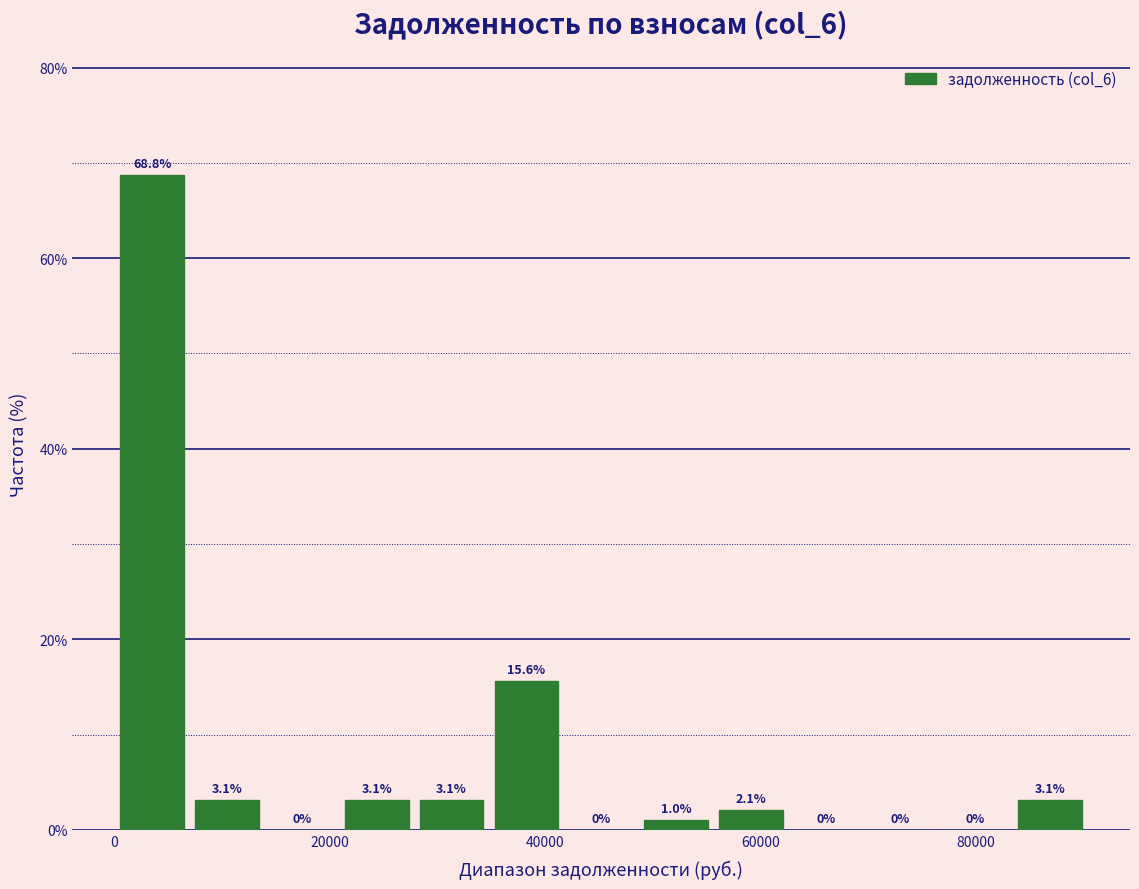

Read against the x-axis, roughly where is the centre of the tallest bar?

4000